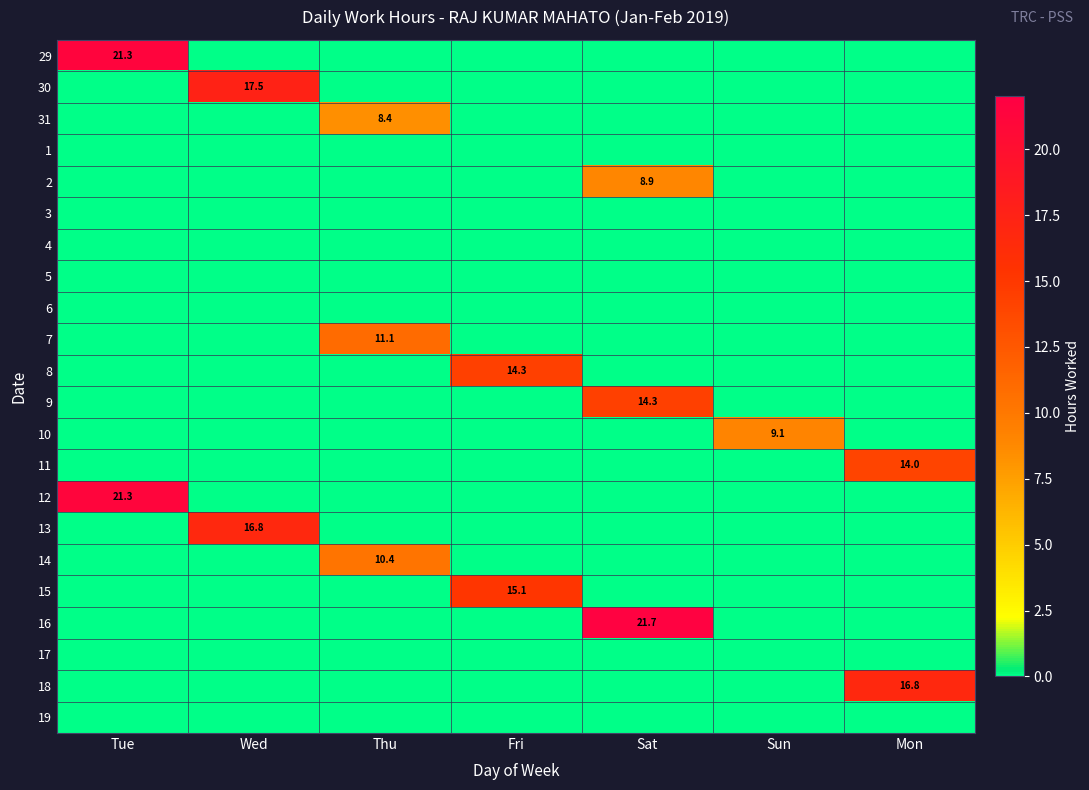

The 15 series shows 27.0 at Fri. True or false?

False